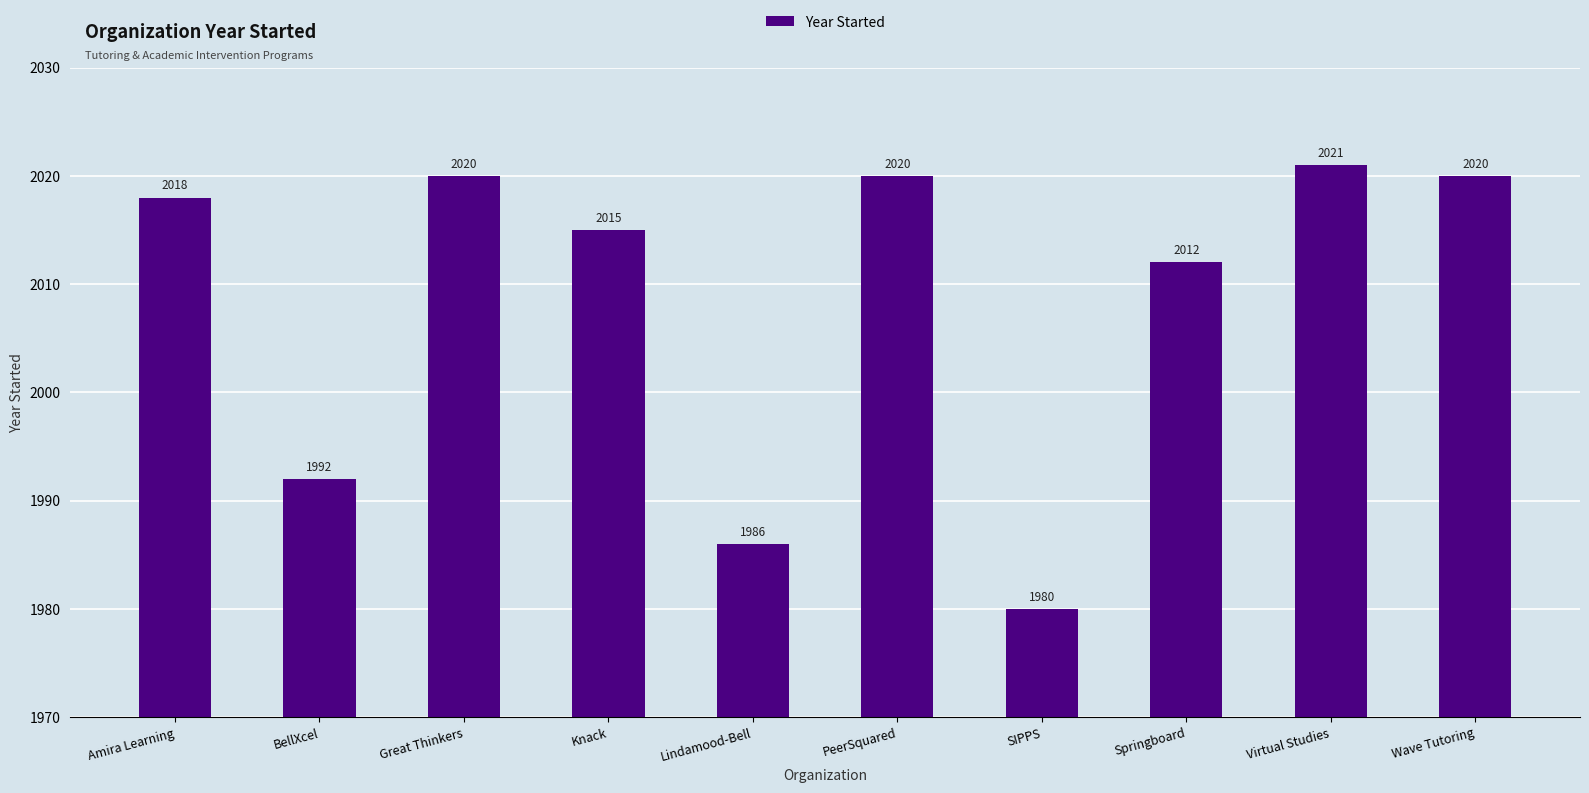

Where is the data nearest to the value 2000?

BellXcel